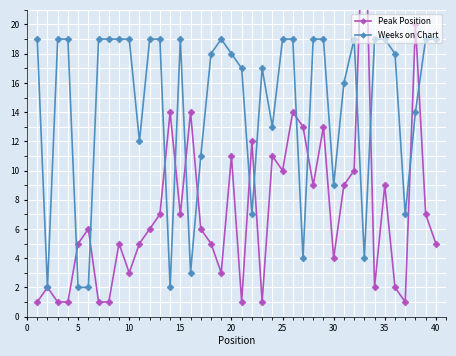

True or false: Weeks on Chart has a value of 19 at 35.

True